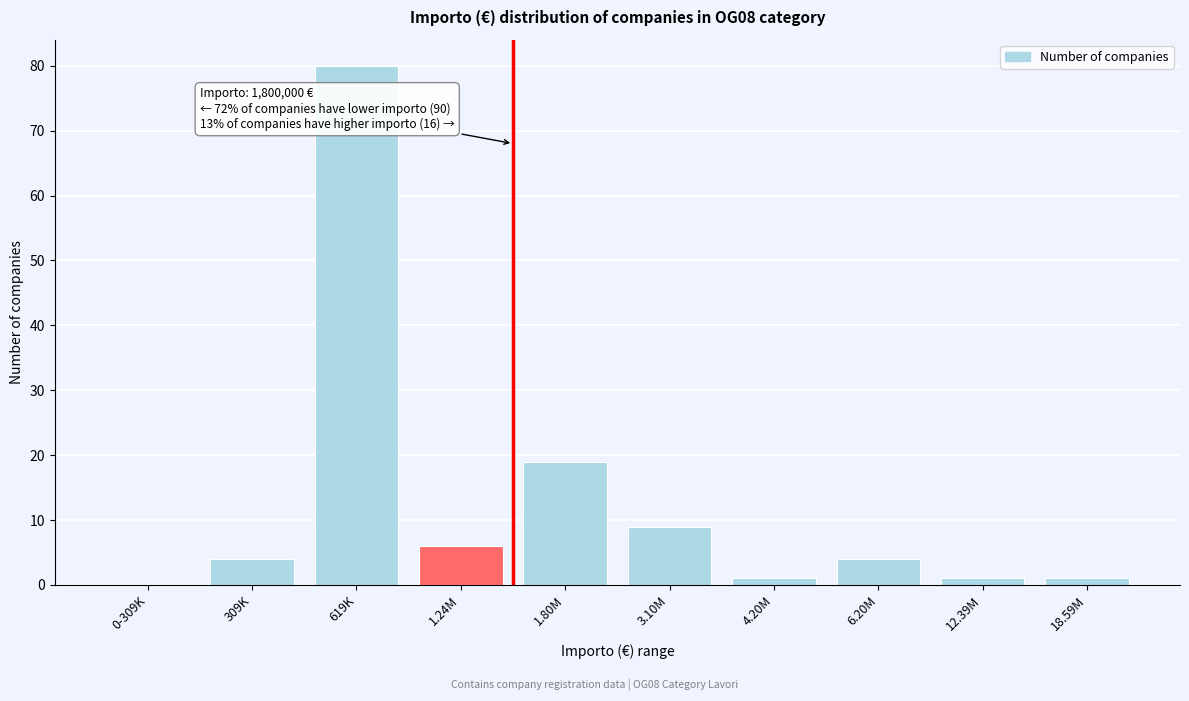

Reading left to right, what are all the values shown in this chart?

0-309K=0	309K=4	619K=80	1.24M=6	1.80M=19	3.10M=9	4.20M=1	6.20M=4	12.39M=1	18.59M=1